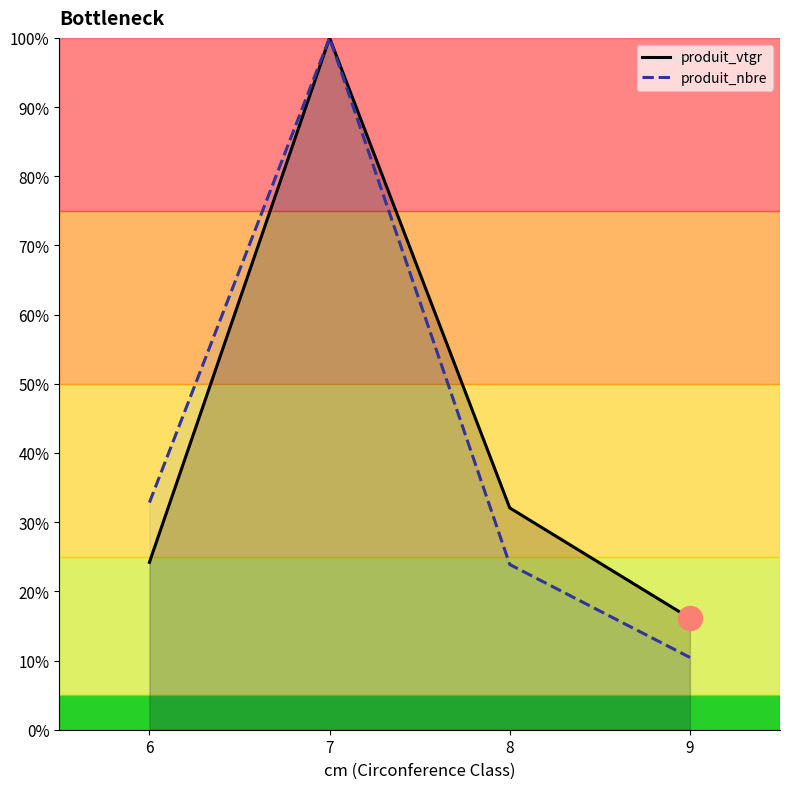

Which series has the widest spread of Y values?

produit_nbre